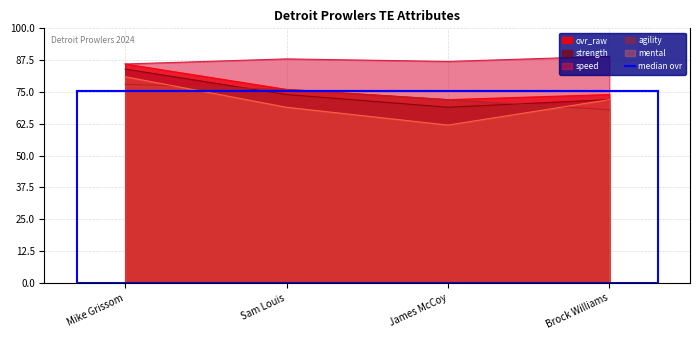

True or false: agility has a value of 125 at James McCoy.

False